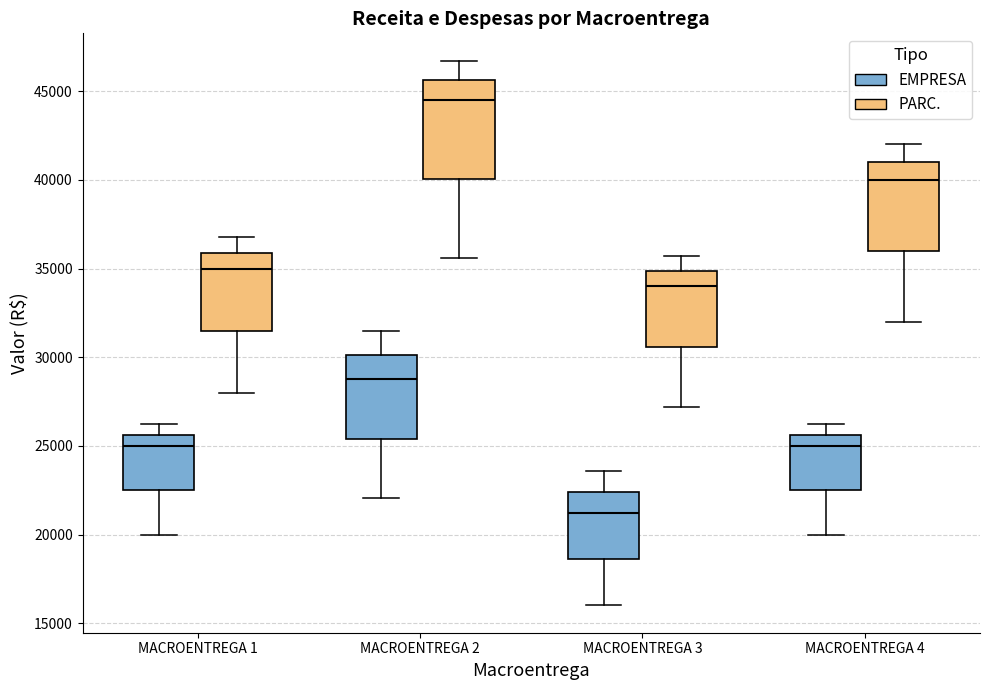

Which box's median line is the lowest?

MACROENTREGA 3 (EMPRESA)